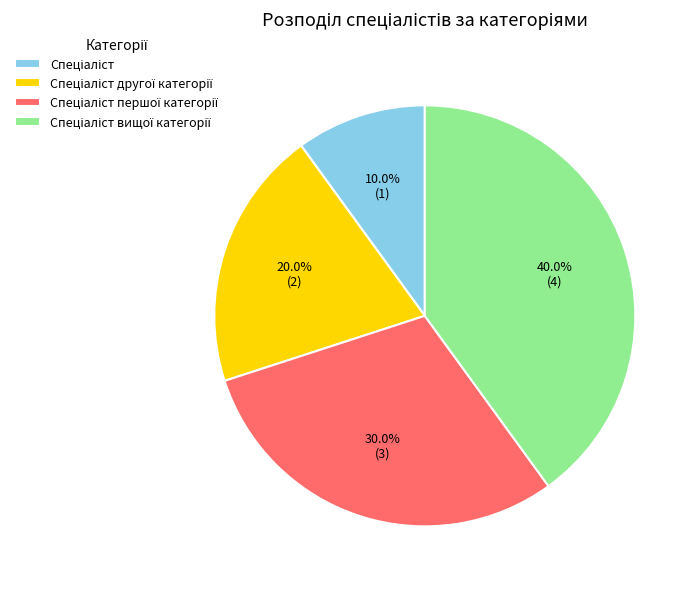

Is there a majority slice in this chart?

No